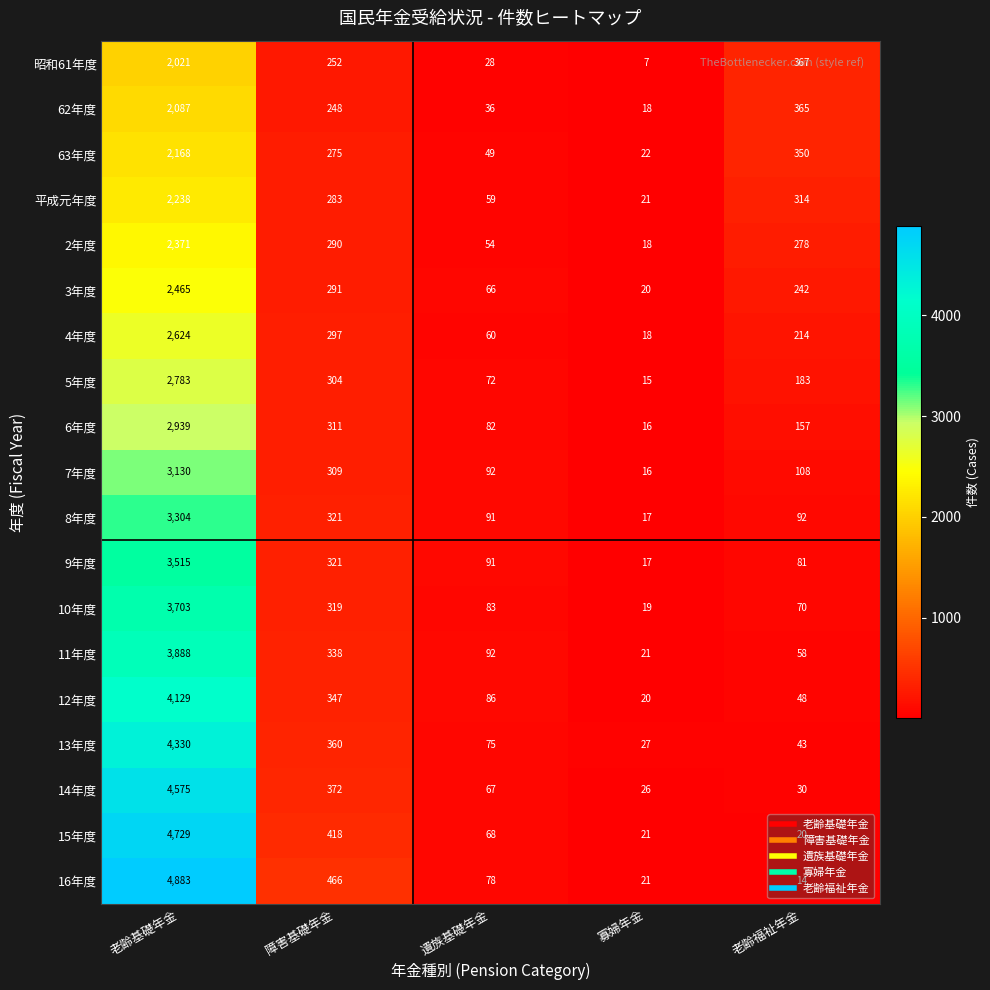

At which label is 63年度 closest to 1095?

老齢福祉年金